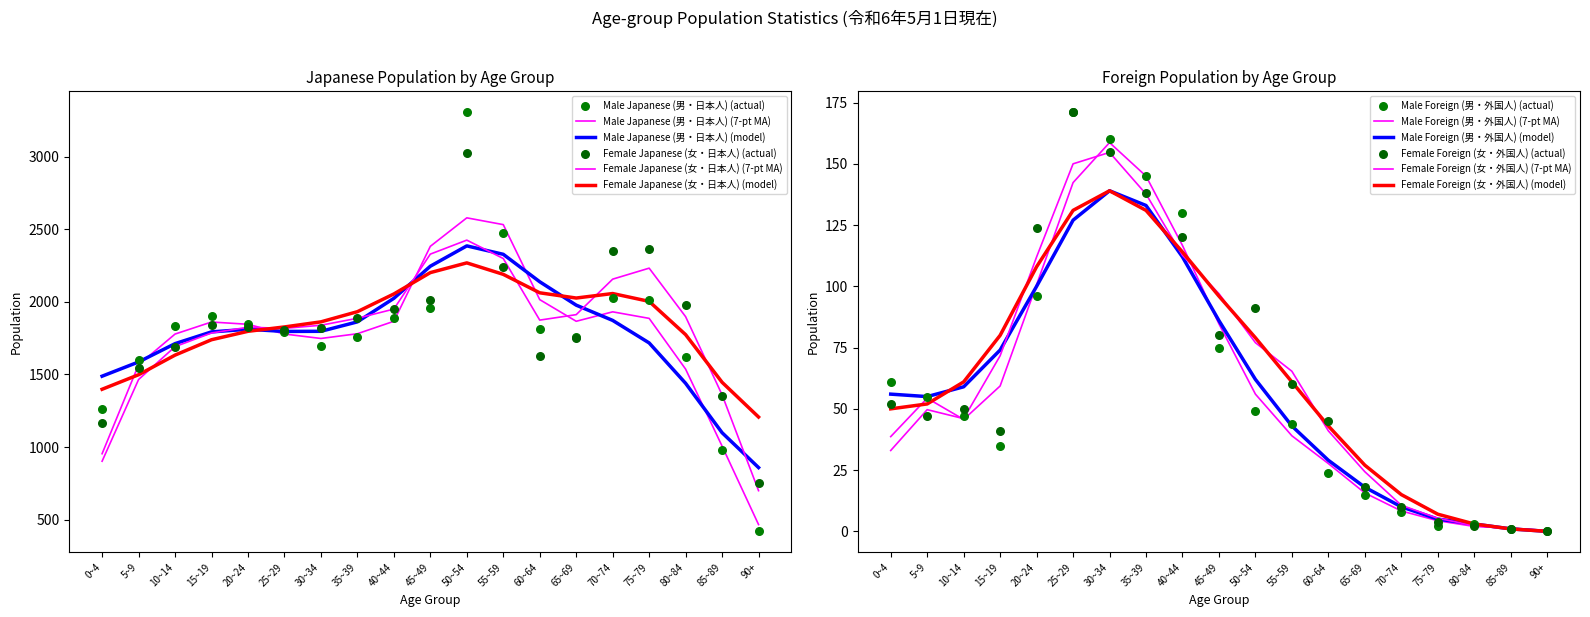

What is the total value across all series at 55~59?

4818